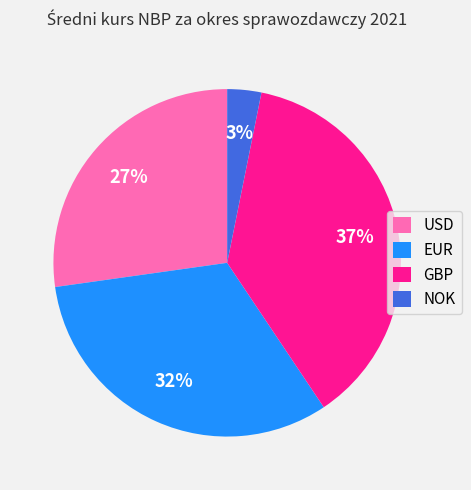

Is USD the majority of the pie?

No